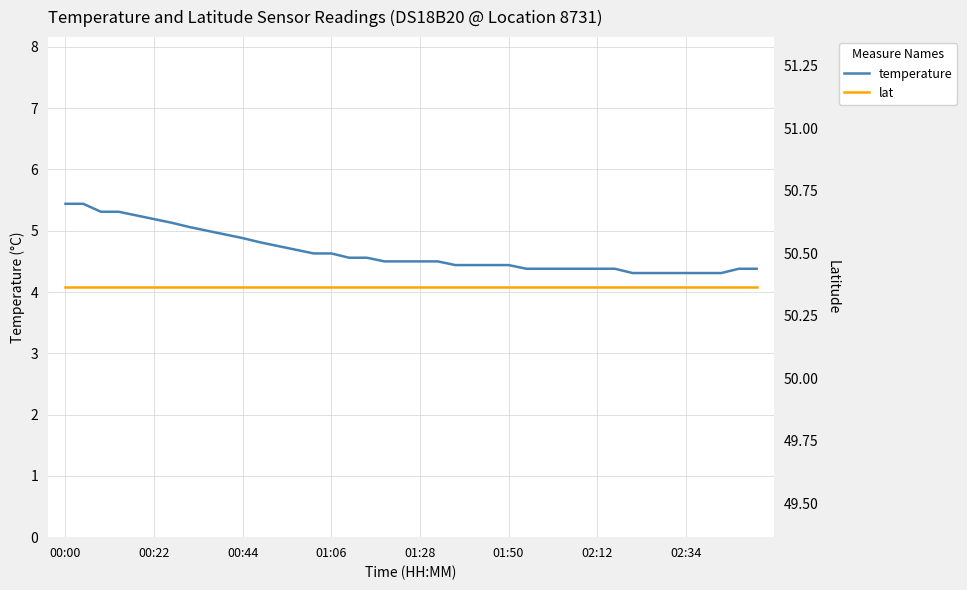

The value of temperature at 00:44 is 7.5. True or false?

False